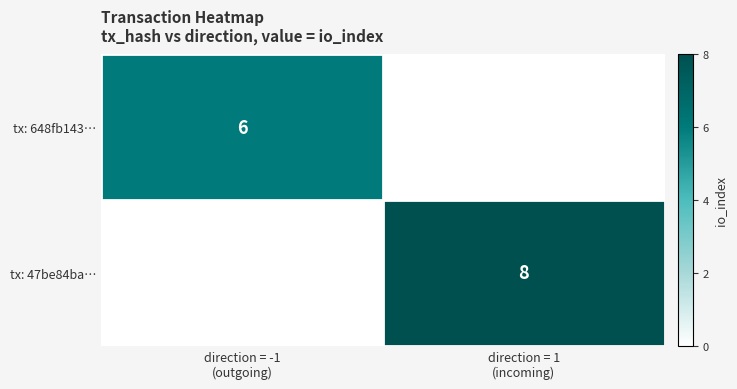

Which label corresponds to the largest value in the chart?

direction = 1
(incoming)